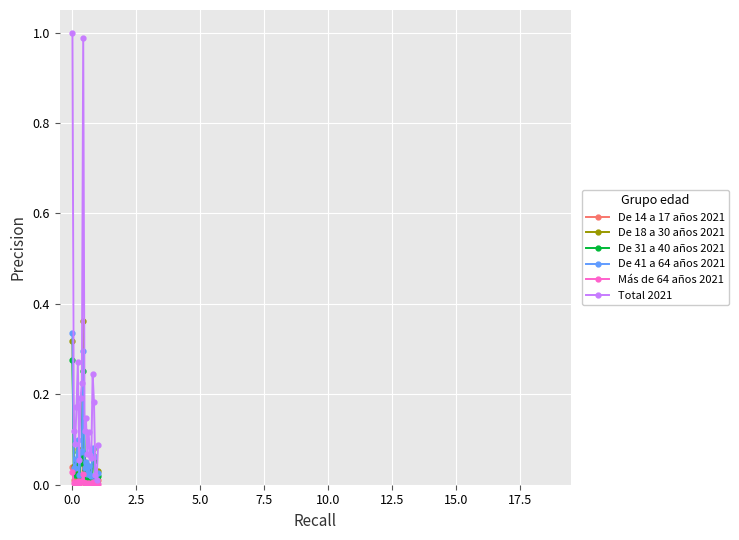

Which series has the largest range (max minus min)?

Total 2021